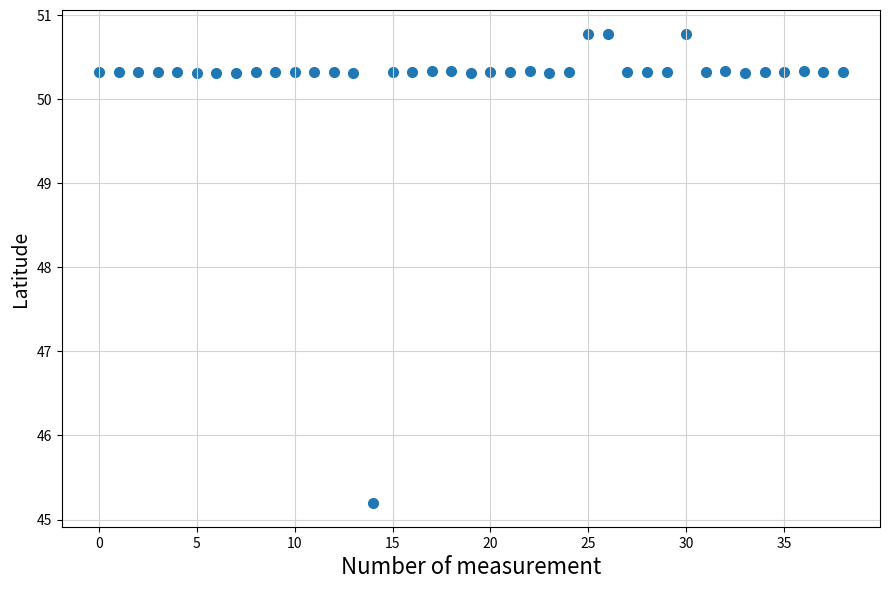

What is the range of Y values (max minus min)?

5.6